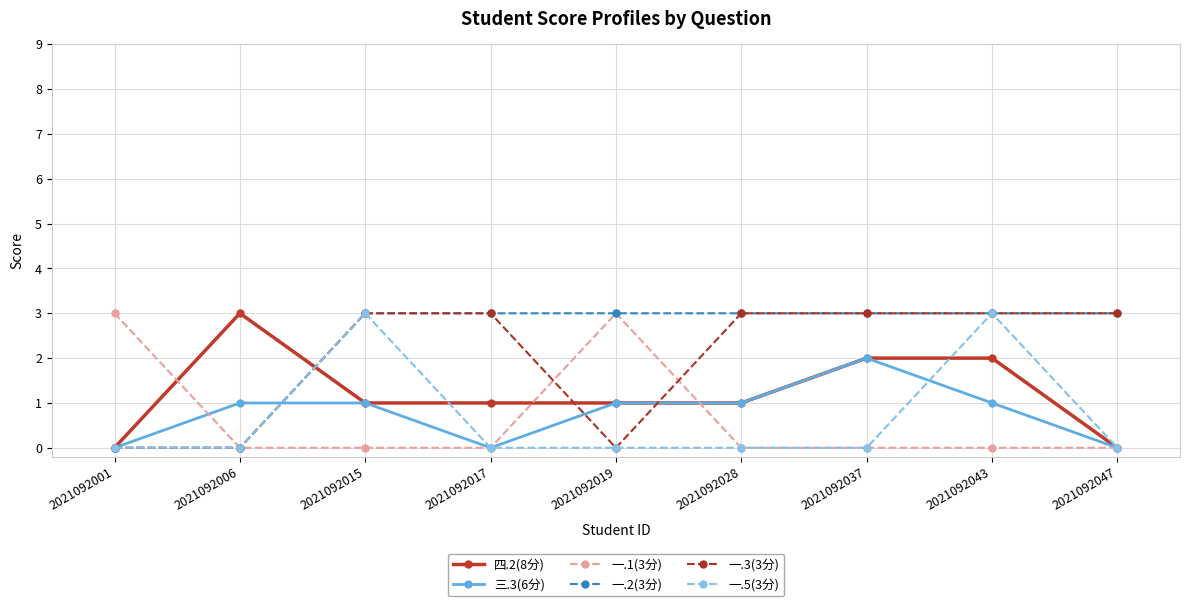

What is the average value of the 一.1(3分) series?

1